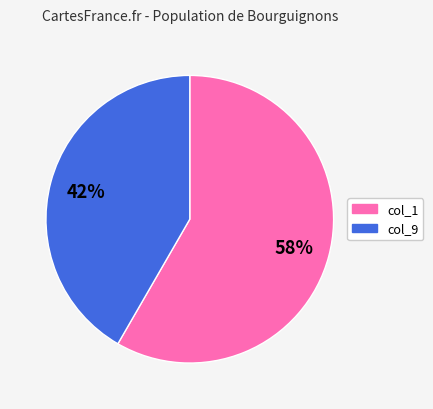

Is there a majority slice in this chart?

Yes